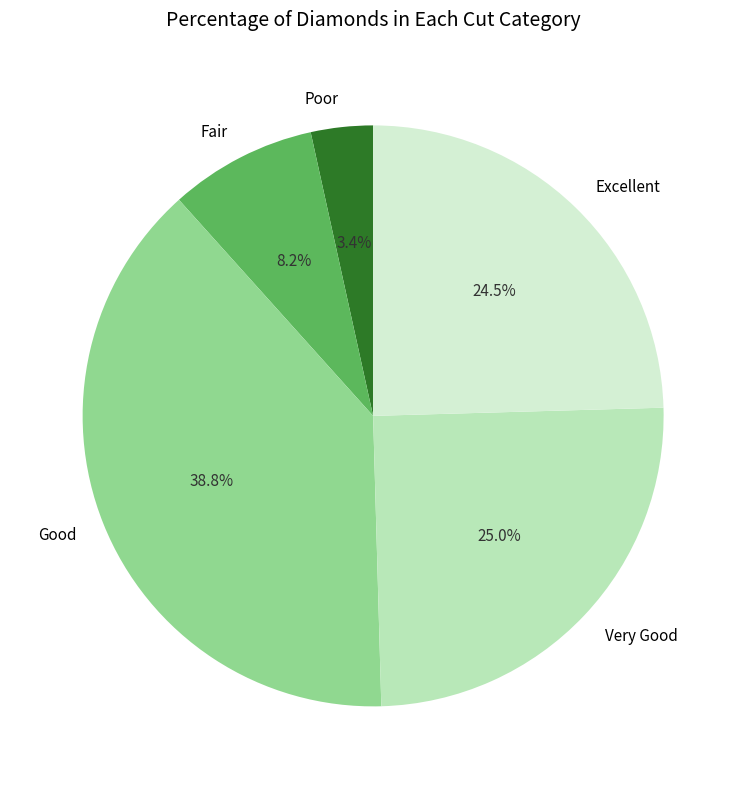

Which has a higher value, Very Good or Poor?

Very Good